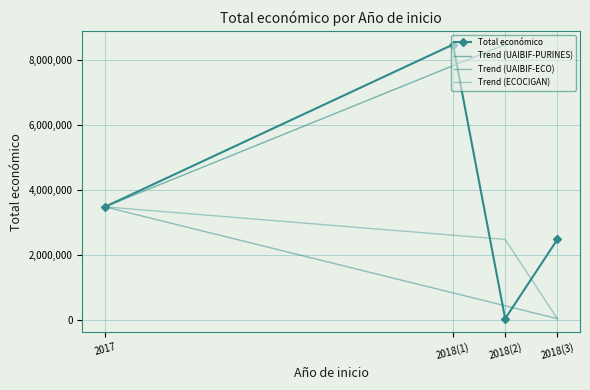

List the labels in order of value, largest first.

2018, 2017, 2018, 2018